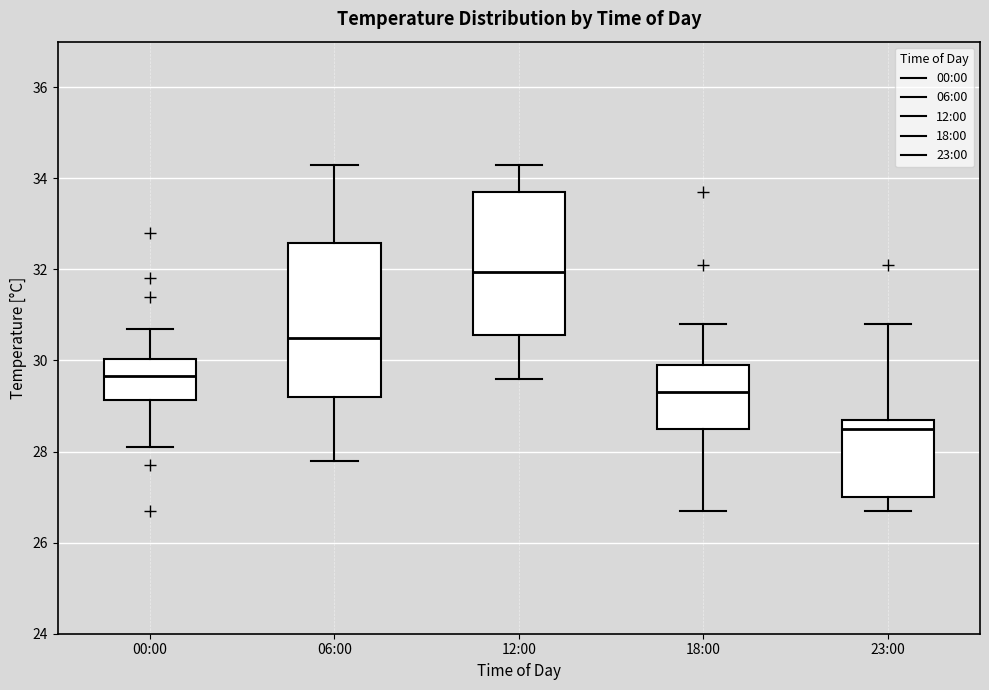

Reading left to right, read every box against the y-axis: the position of its median line, the range the box covers, and the ends of its whiskers. The values are not printed on the chart, so give them approximately, as read against the axis.

00:00: median 29.6, box 29.2 to 30.0, whiskers 28.2 to 30.8
06:00: median 30.6, box 29.2 to 32.6, whiskers 27.8 to 34.4
12:00: median 32.0, box 30.6 to 33.8, whiskers 29.6 to 34.4
18:00: median 29.4, box 28.6 to 30.0, whiskers 26.8 to 30.8
23:00: median 28.6, box 27.0 to 28.8, whiskers 26.8 to 30.8